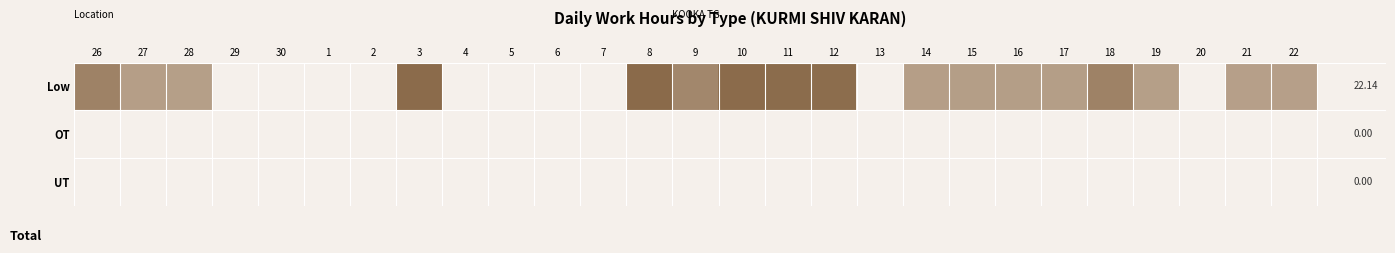

Which category has the lowest value across all series?

29